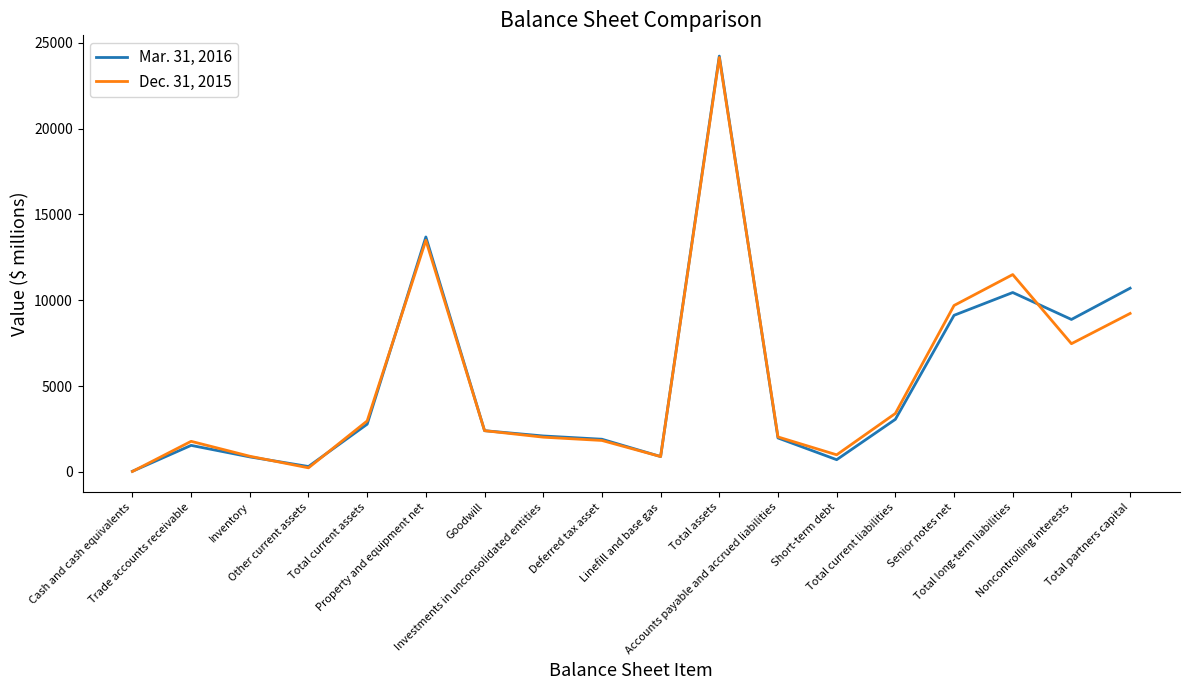

What are all the series names shown in the legend?

Mar. 31, 2016, Dec. 31, 2015